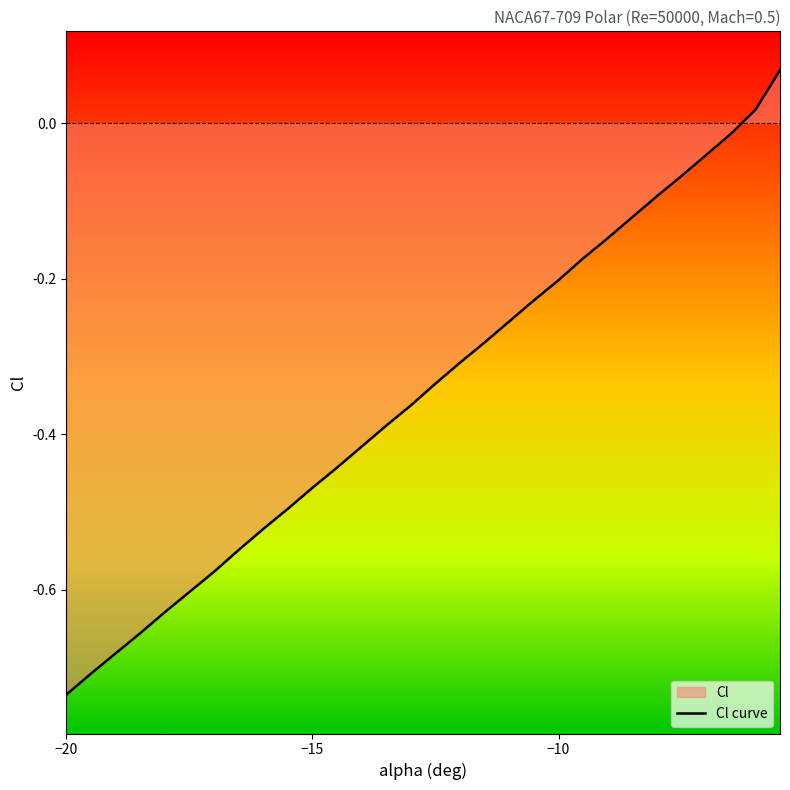

What is the label of the 15th point from the right?

-12.5